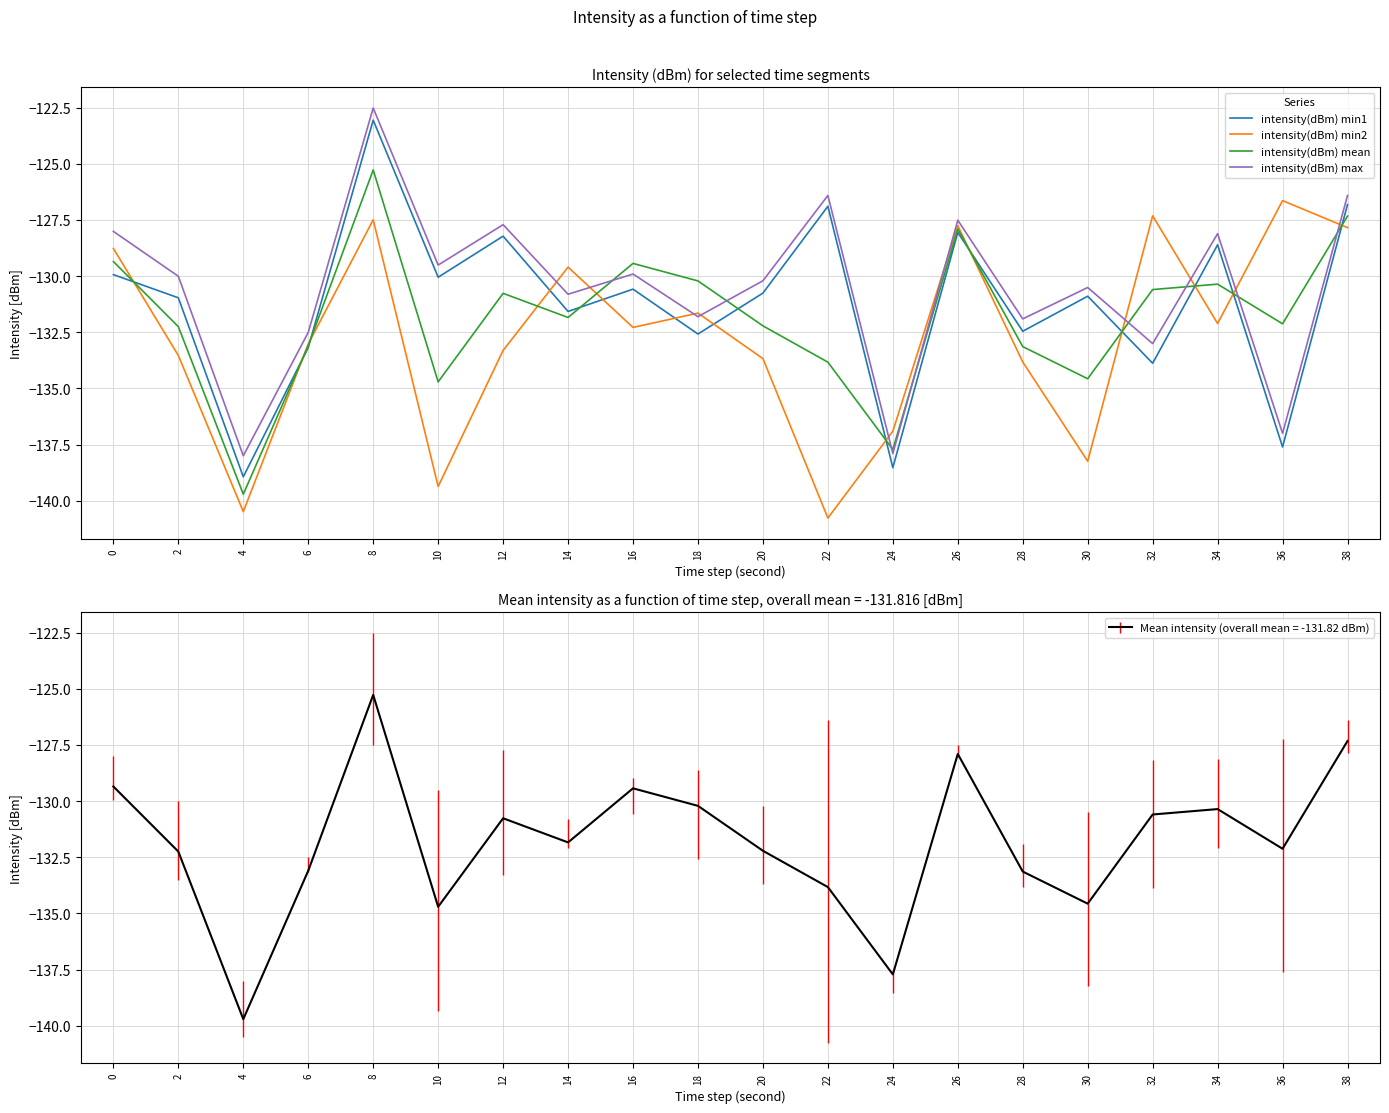

How many times do intensity(dBm) min2 and intensity(dBm) min1 cross each other?

13